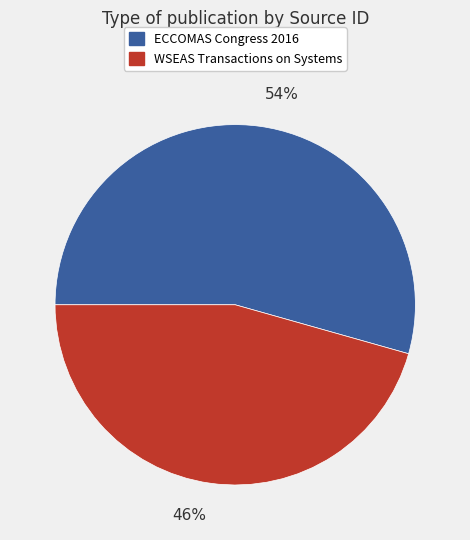

Is there a majority slice in this chart?

Yes